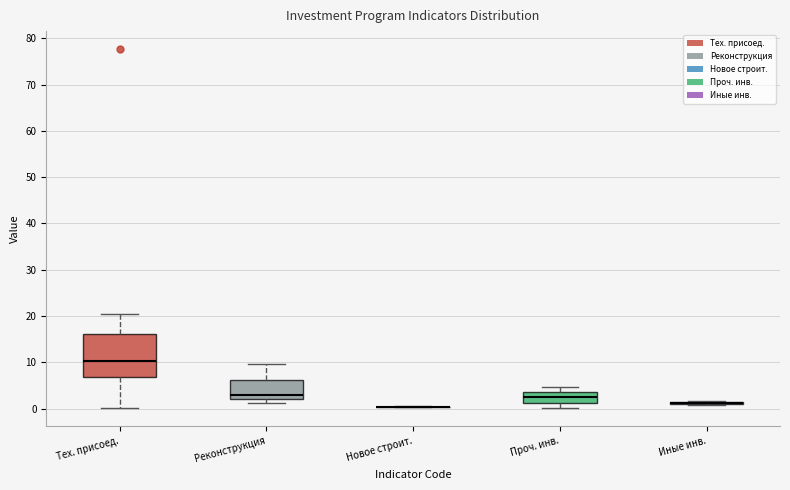

Which box is the tallest, from its lower edge to its upper edge?

Тех. присоед.